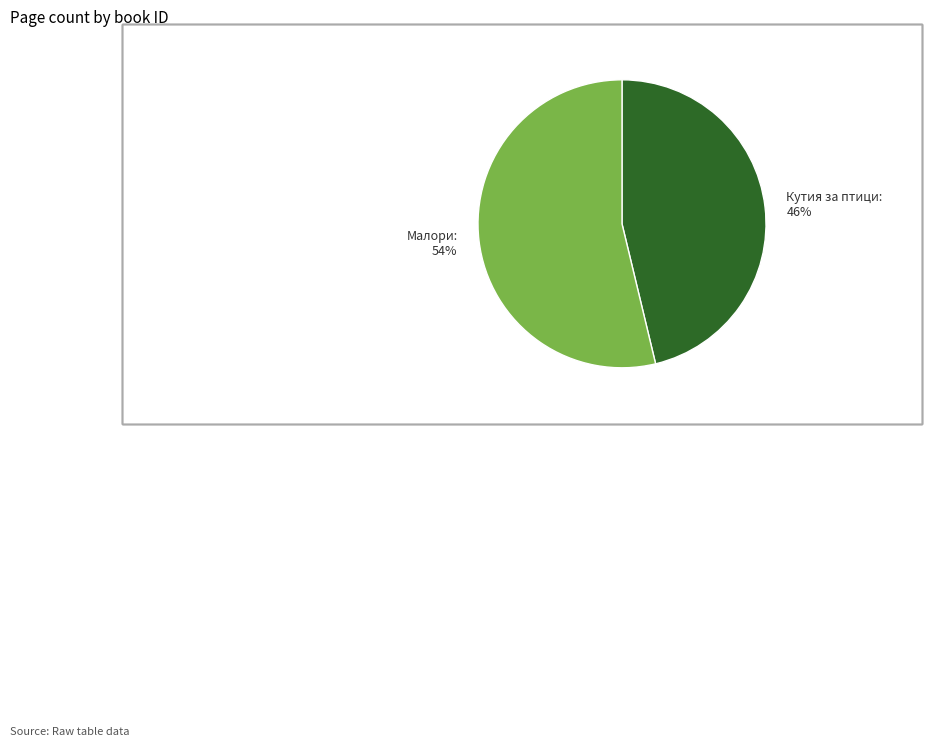

Which category accounts for the majority?

Малори: 54%